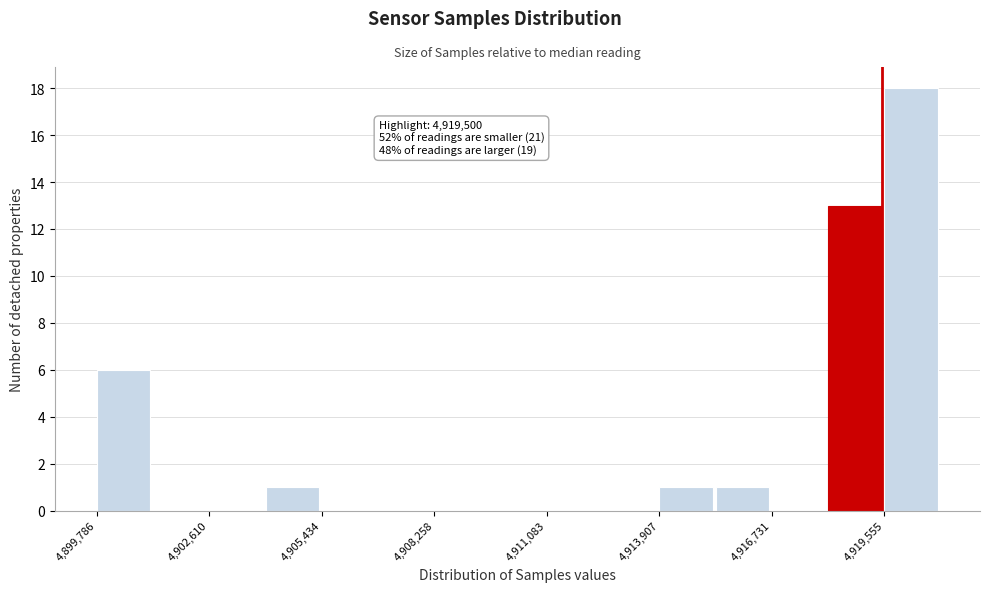

Around what value on the x-axis is the tallest bar? Give the approximate position of its centre, as read against the axis.

4920000